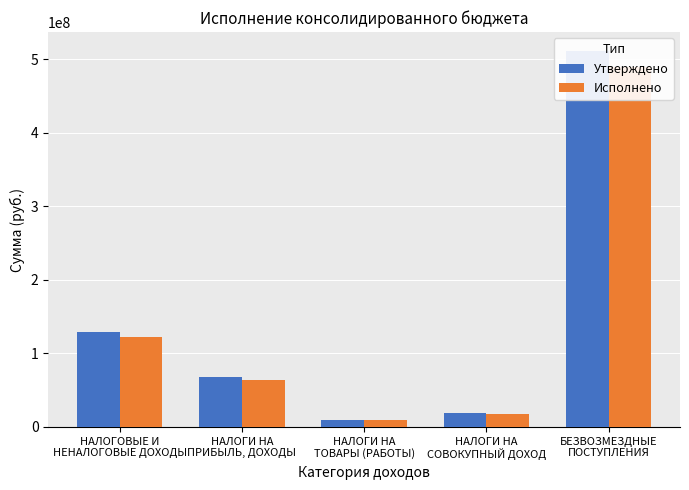

What is the difference between the maximum and minimum values in the Исполнено series?

480106420.1